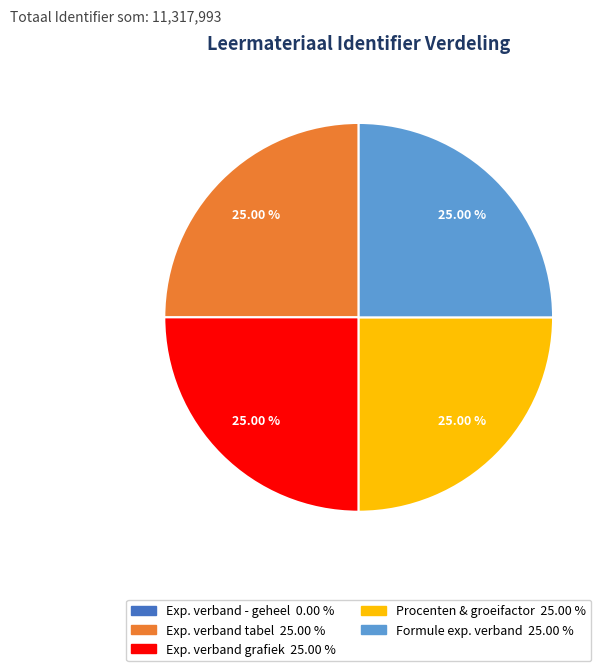

Does any single category account for the majority?

No